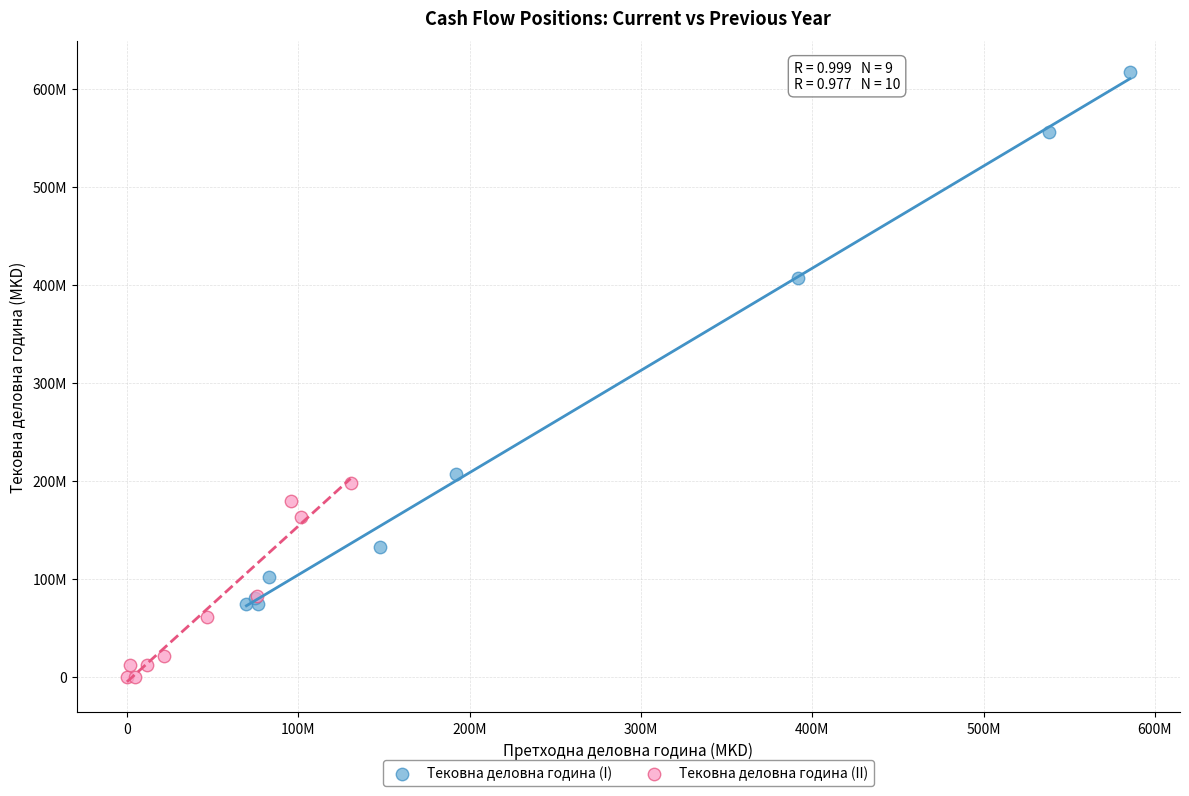

Which series reaches the maximum Y coordinate?

Тековна деловна година (I)